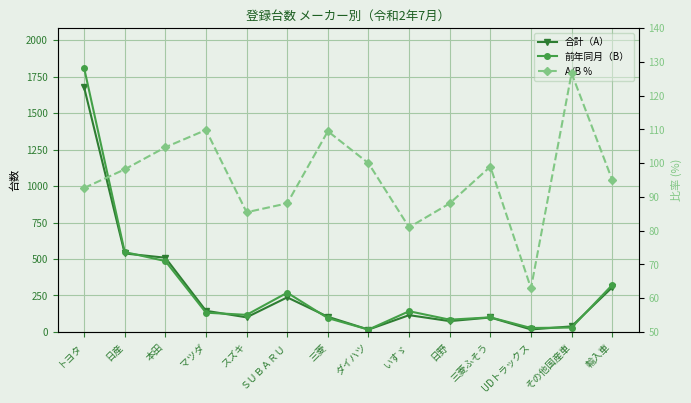

What is the difference between the maximum and minimum values in the 前年同月（B） series?

1795.0